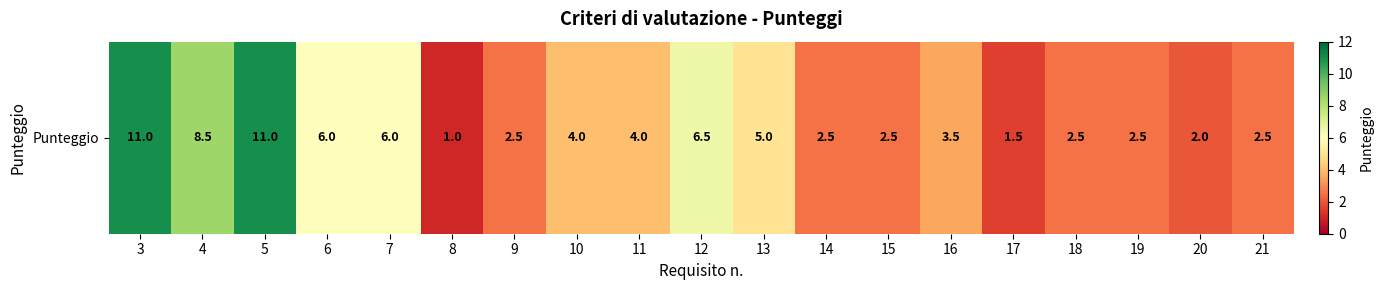

What is the sum of the values at 5 and 14?

13.5